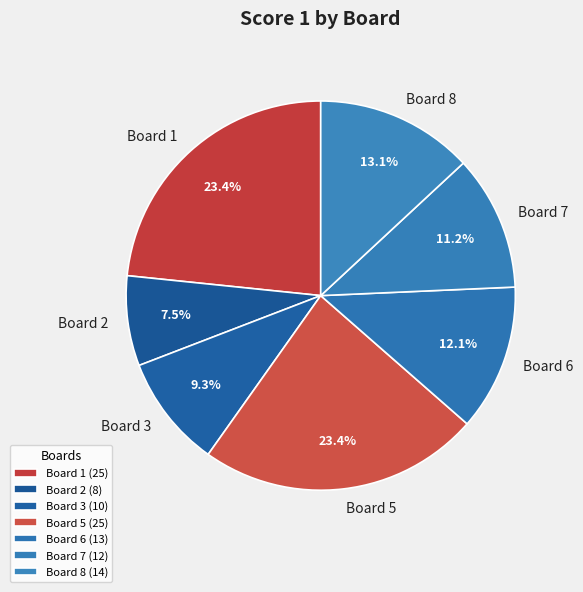

How much of the chart is everything except Board 3?

90.7%